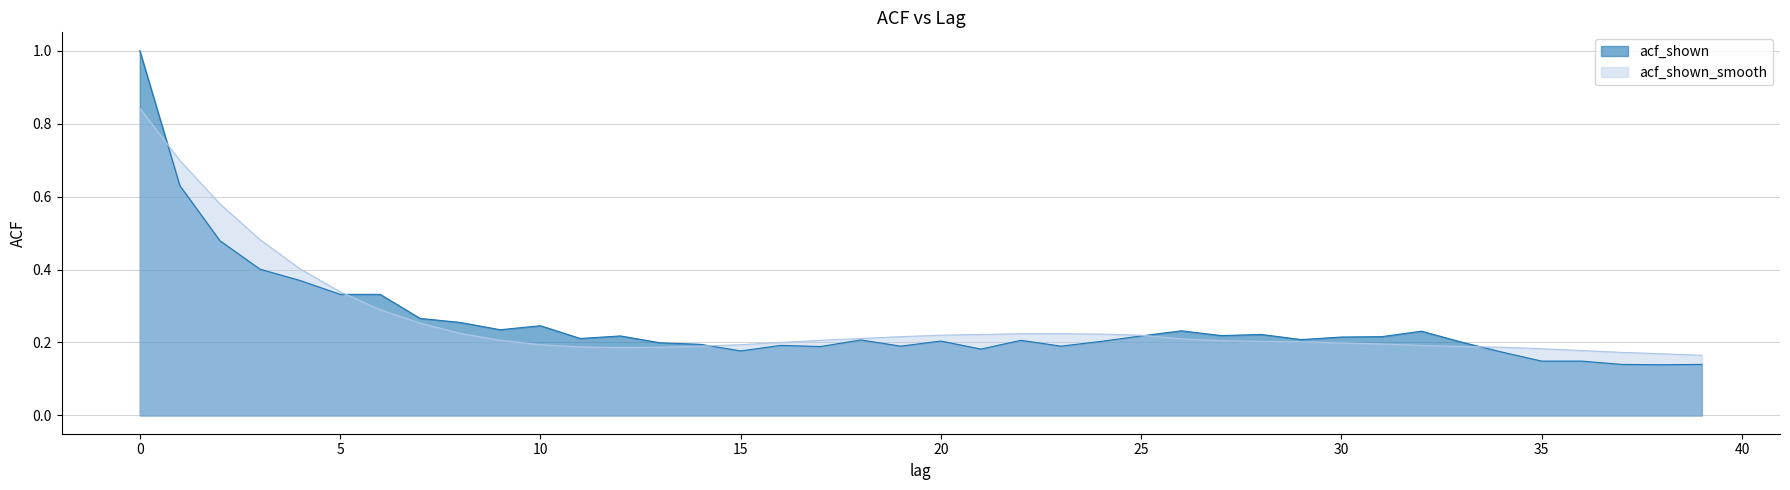

Reading right to left, transcribe all the data shown in this chart.

acf_shown: 0.1	0.1	0.1	0.1	0.1	0.2	0.2	0.2	0.2	0.2	0.2	0.2	0.2	0.2	0.2	0.2	0.2	0.2	0.2	0.2	0.2	0.2	0.2	0.2	0.2	0.2	0.2	0.2	0.2	0.2	0.2	0.3	0.3	0.3	0.3	0.4	0.4	0.5	0.6	1.0
acf_shown_smooth: 0.2	0.2	0.2	0.2	0.2	0.2	0.2	0.2	0.2	0.2	0.2	0.2	0.2	0.2	0.2	0.2	0.2	0.2	0.2	0.2	0.2	0.2	0.2	0.2	0.2	0.2	0.2	0.2	0.2	0.2	0.2	0.2	0.3	0.3	0.3	0.4	0.5	0.6	0.7	0.8